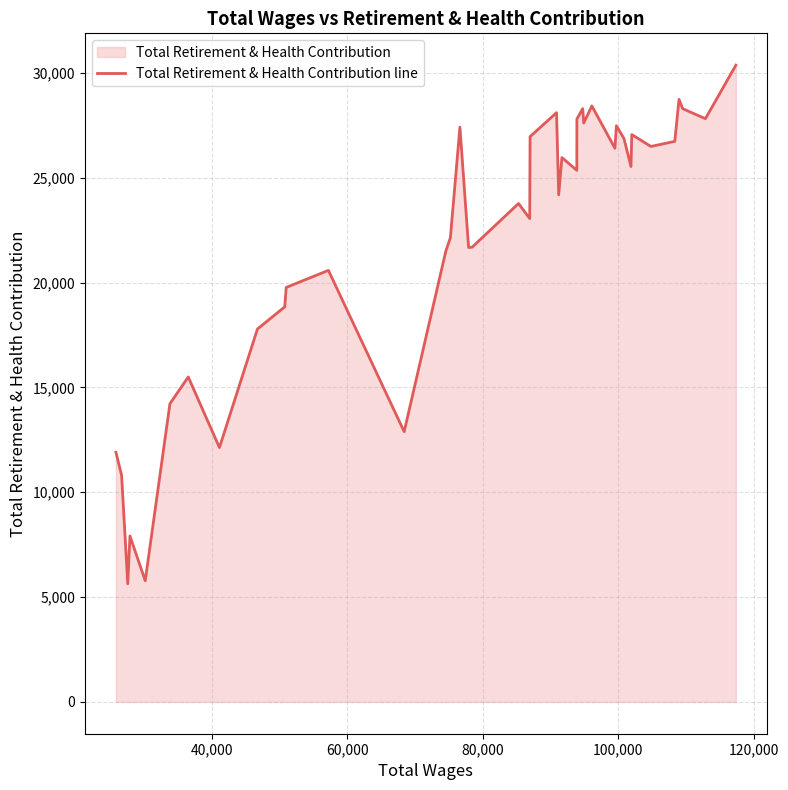

How many interior local valleys (lower than both neighbors) does the data have?

13